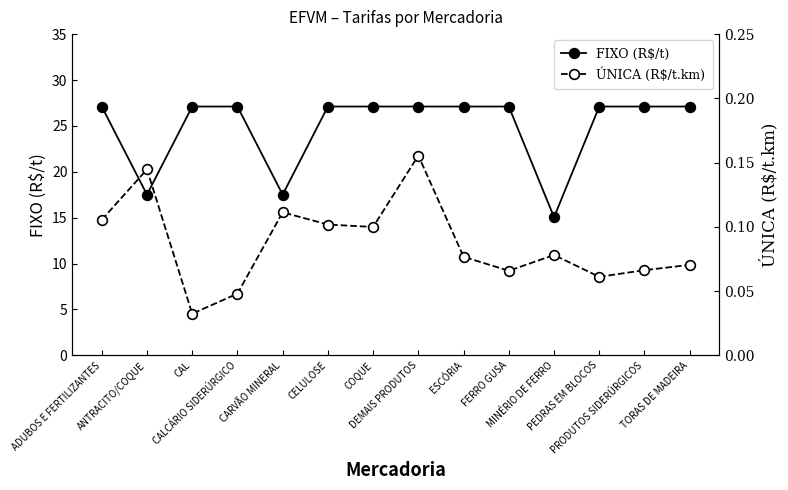

At CAL, list the series in order from largest to smallest.

FIXO (R$/t), ÚNICA (R$/t.km)